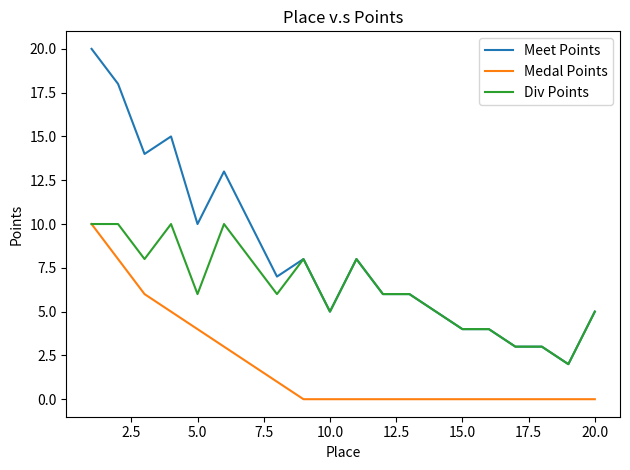

List the series in order of their overall mean, lowest first.

Medal Points, Div Points, Meet Points